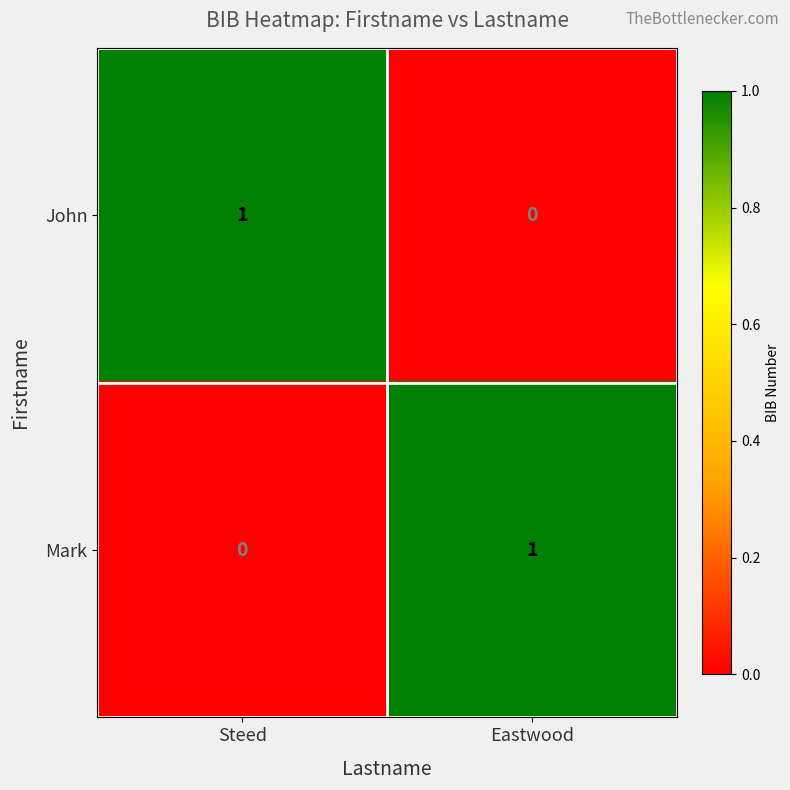

At which label does Mark reach its minimum?

Steed